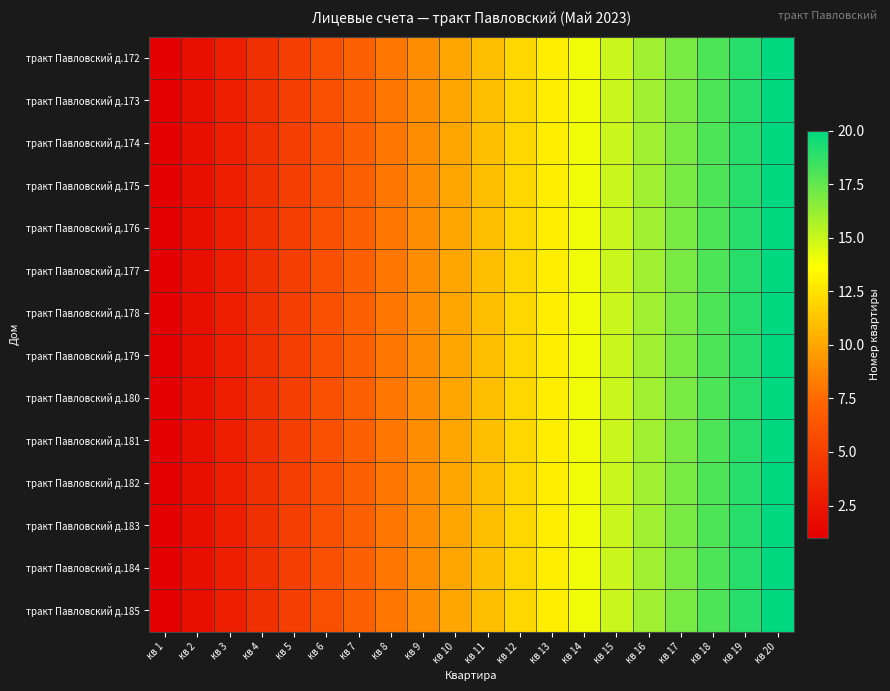

At which category does the chart reach its minimum across all series?

кв 1